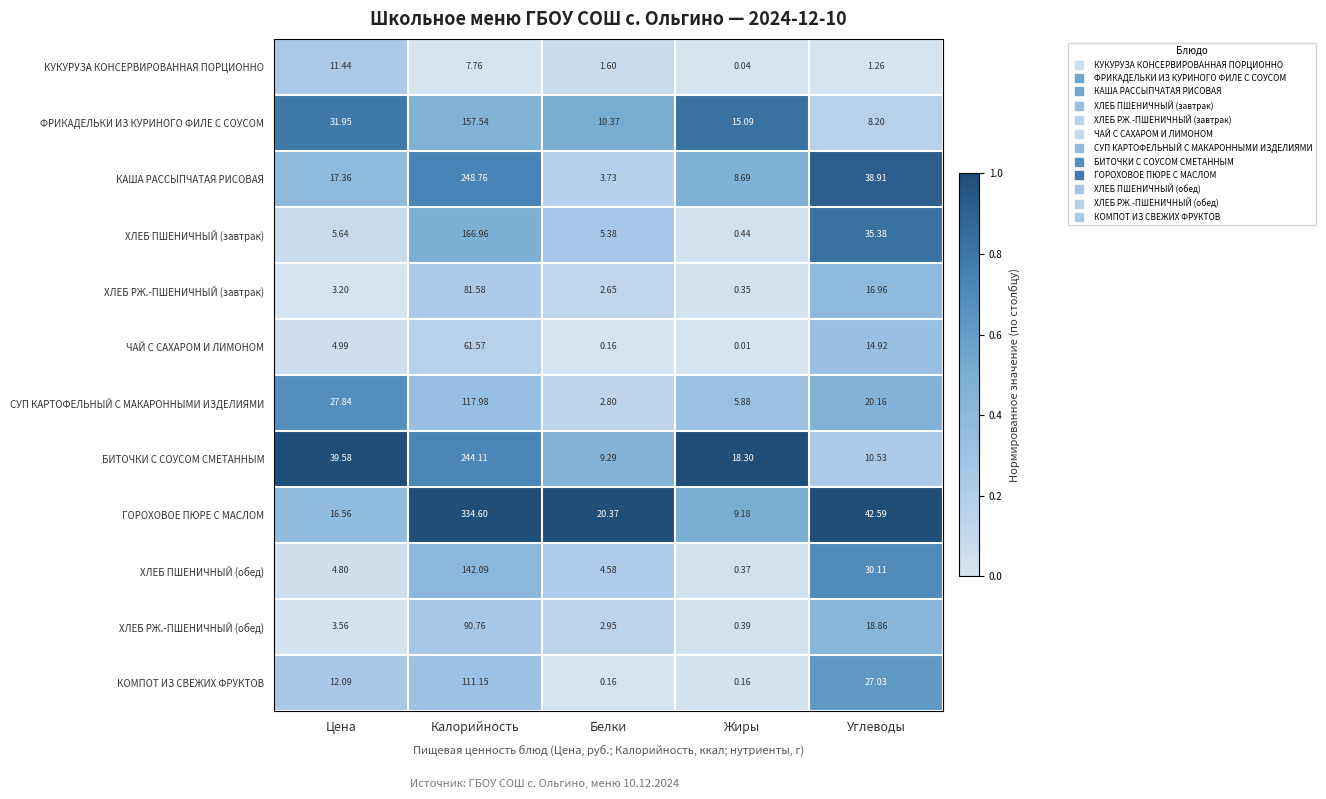

Which label corresponds to the smallest value in the chart?

Жиры